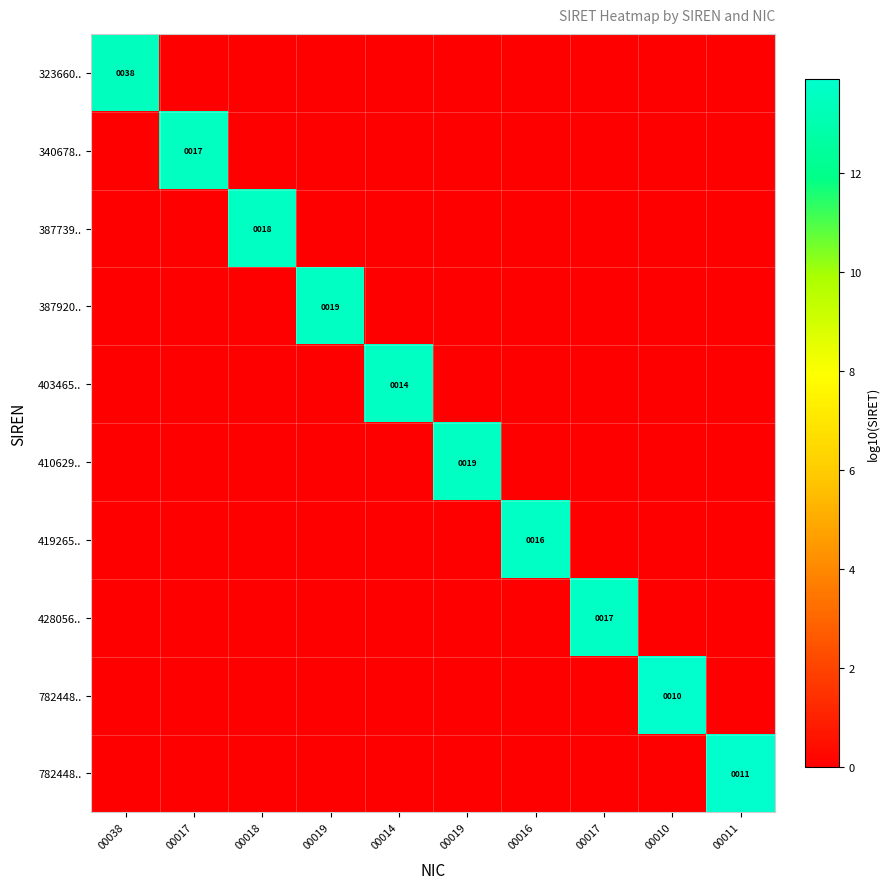

Which label corresponds to the largest value in the chart?

00011